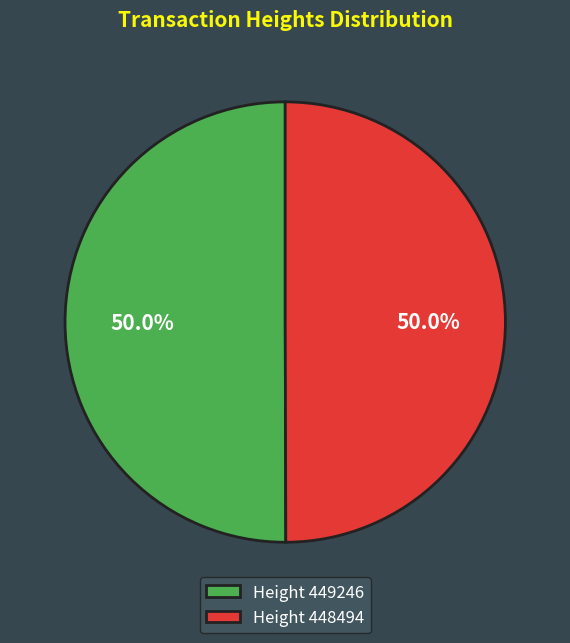

Approximately how many times larger is the value at Height 449246 compared to Height 448494?

1.0